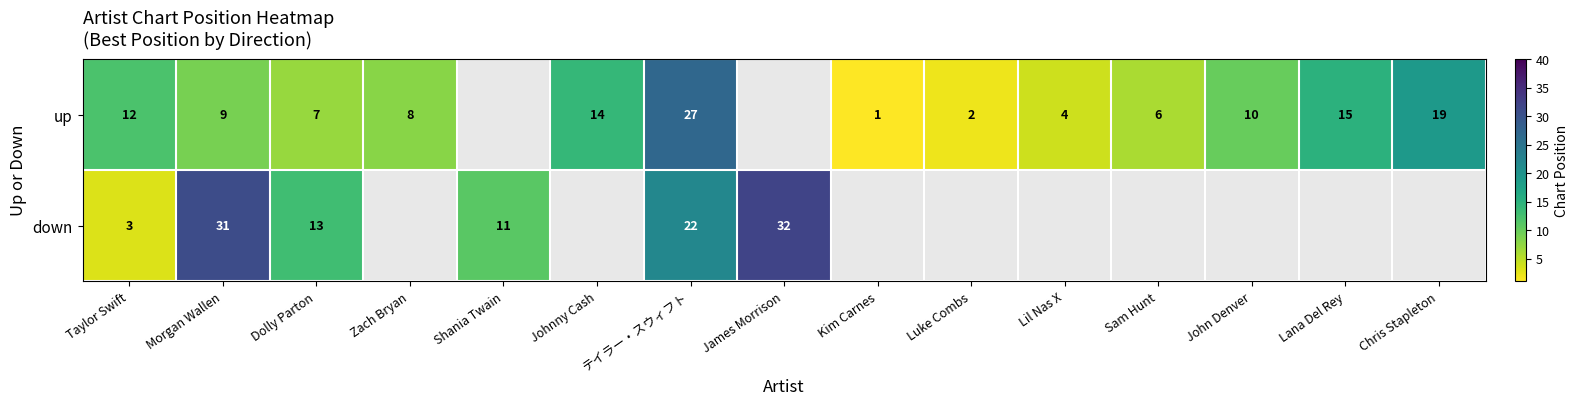

At which category does the chart reach its minimum across all series?

Kim Carnes